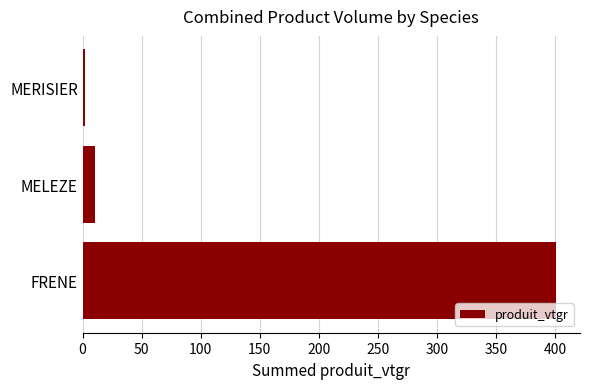

How many bars are there in total?

3